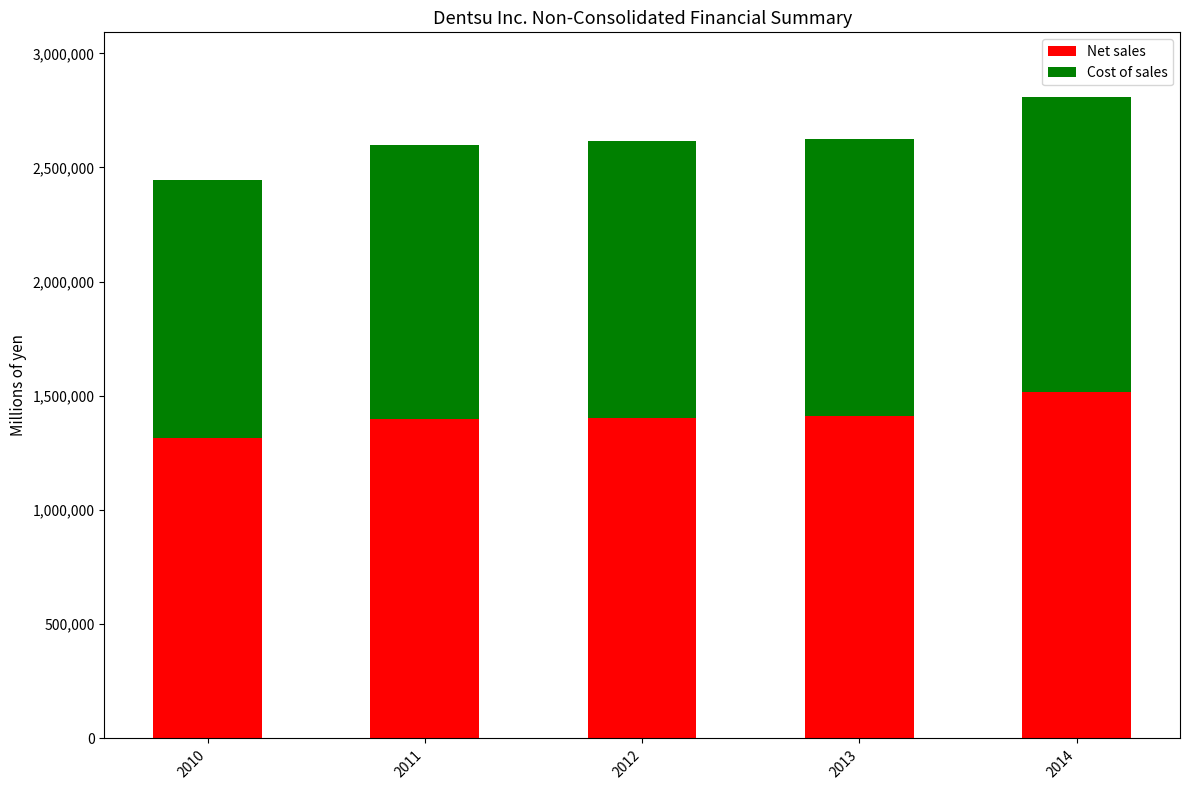

What is the difference between the second highest and minimum values in the Net sales series?

97304